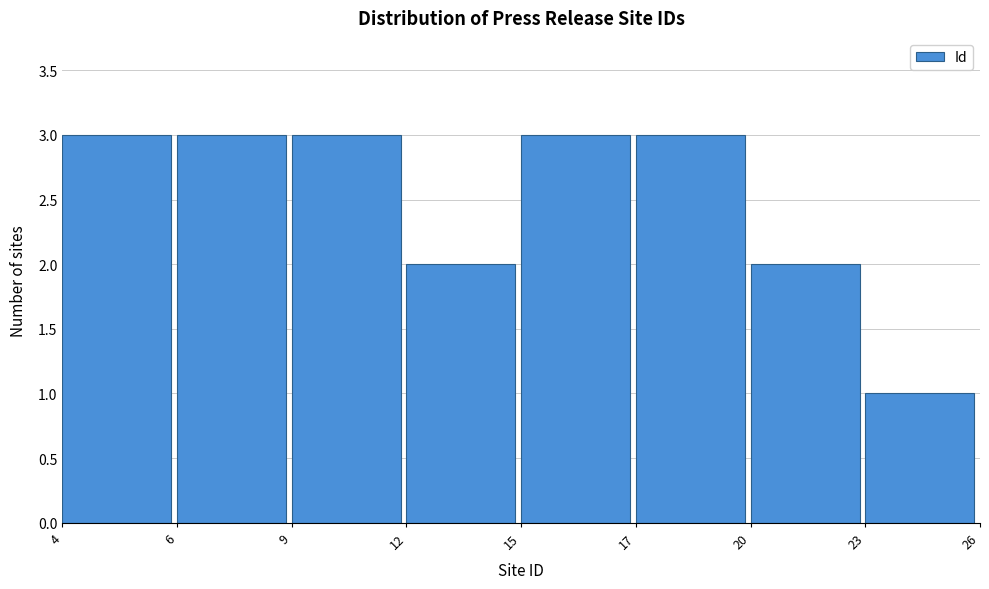

Reading right to left, list all the values displayed in this chart.

1	2	3	3	2	3	3	3